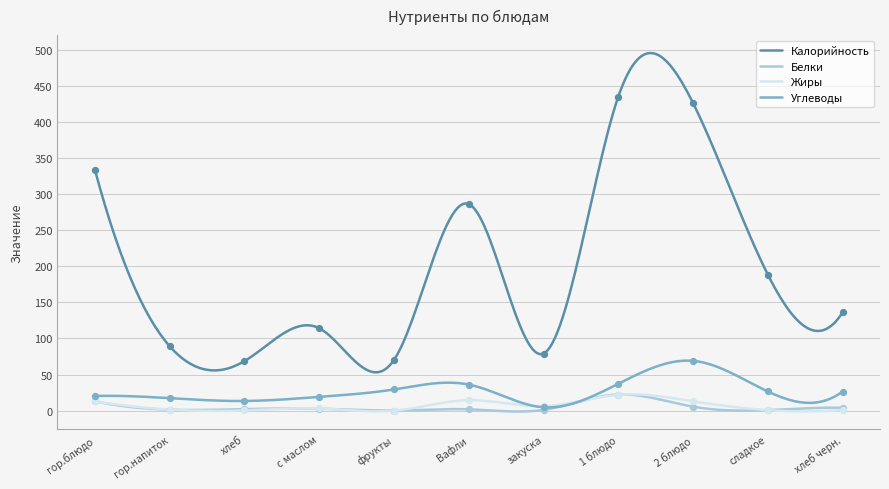

What is the total value across all series at фрукты?

99.8